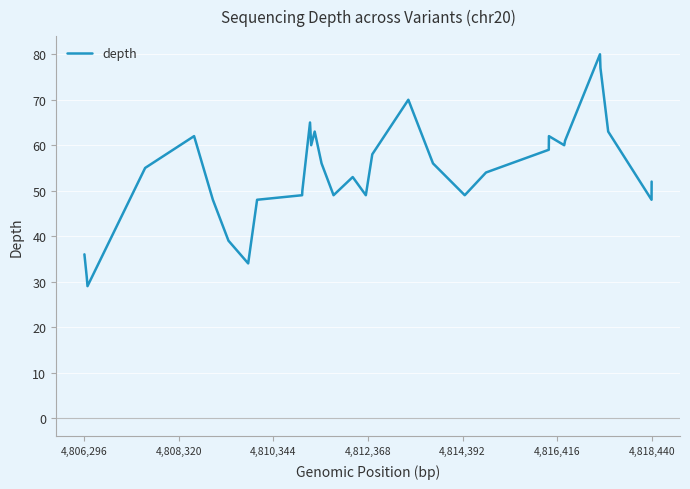

What is the maximum value shown in the chart?

80